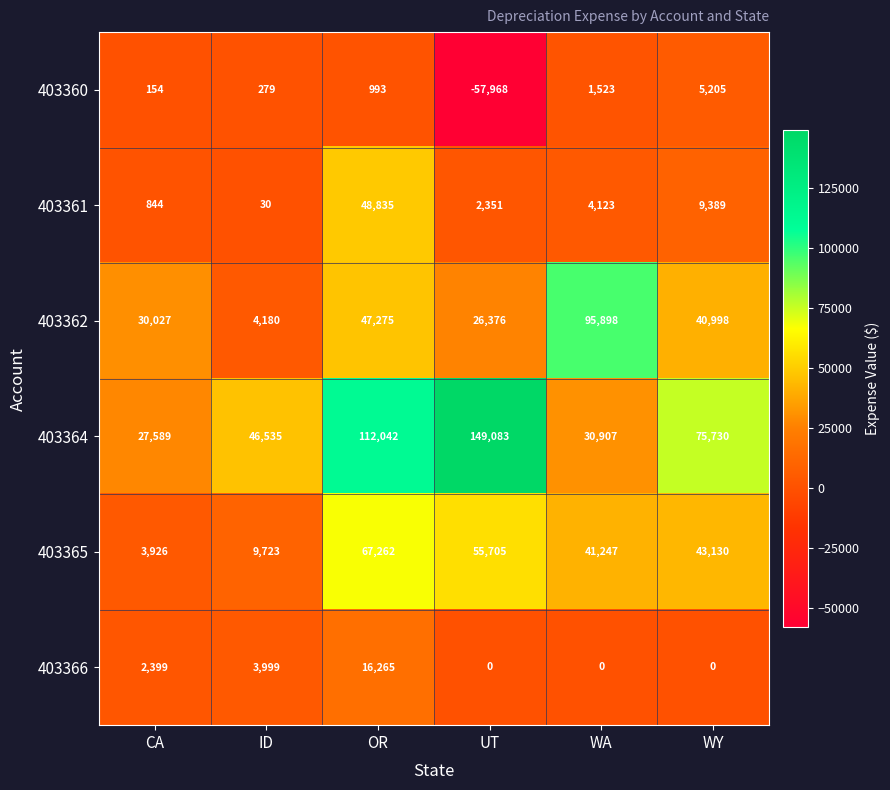

At how many categories does at least one series exceed 99580?

2